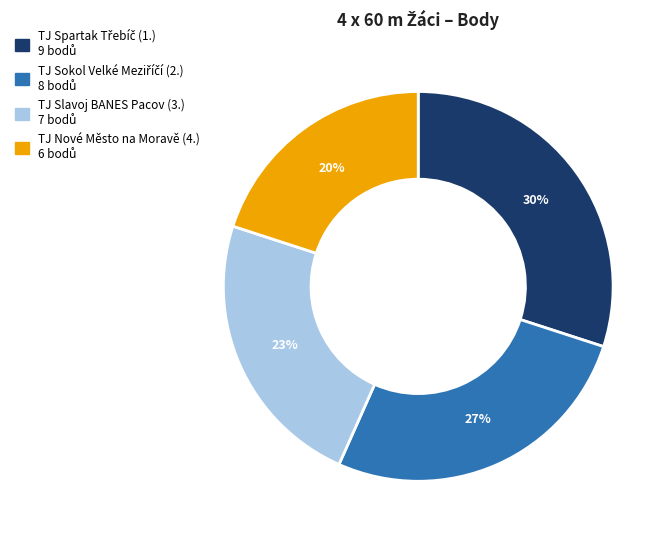

Count the number of slices in the pie.

4